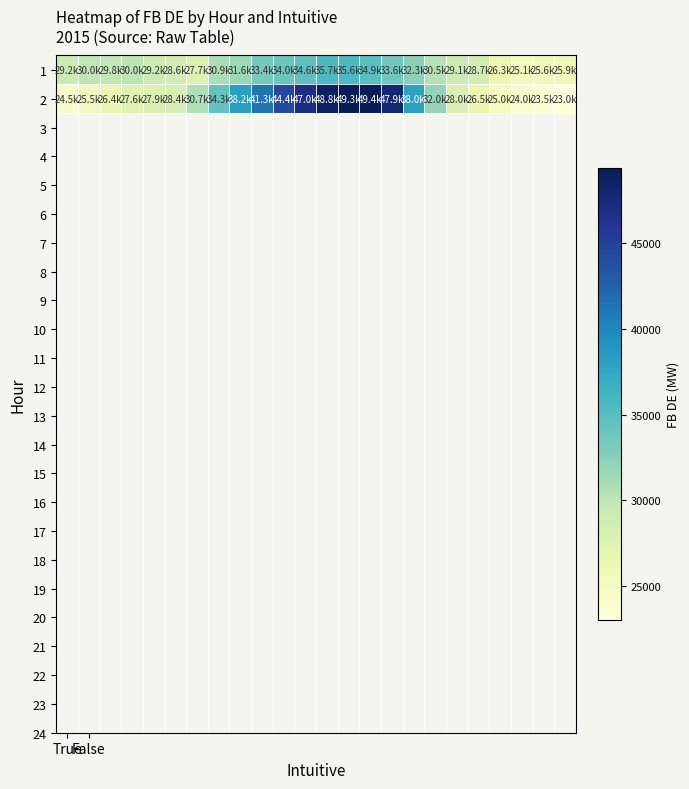

List the series in order of their overall mean, highest first.

2, 1